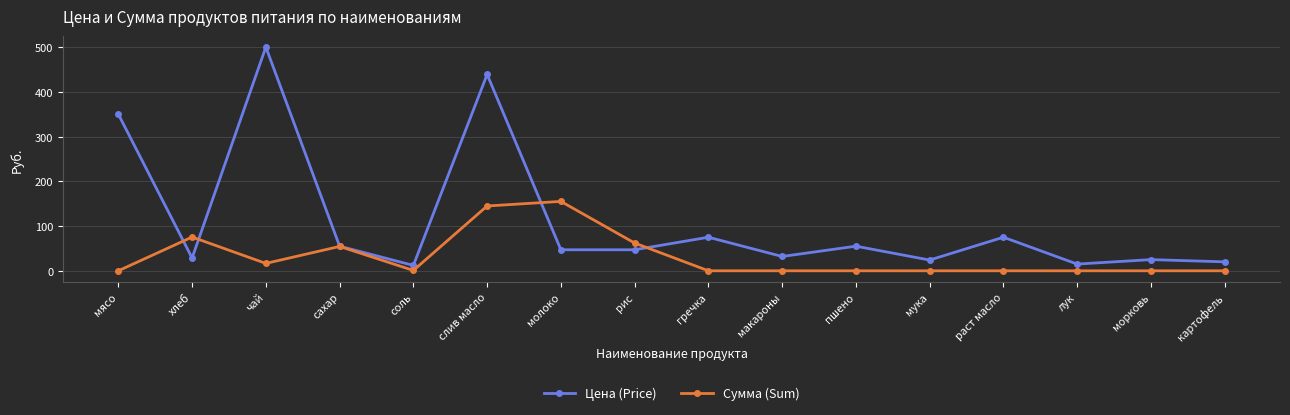

What is the difference between the highest and lowest values at чай?

483.5